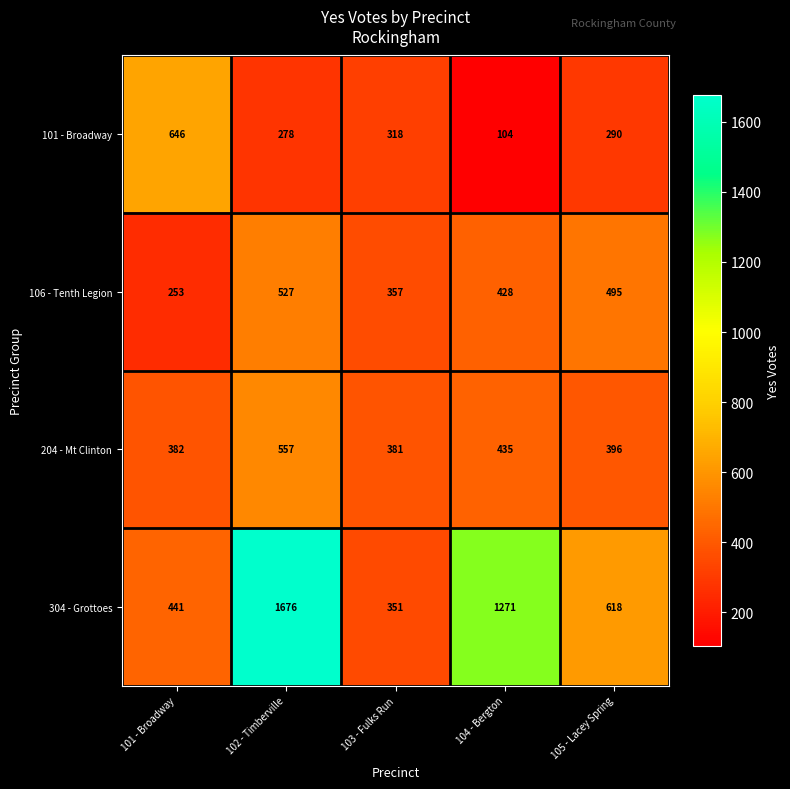

The 304 - Grottoes series shows 726 at 101 - Broadway. True or false?

False